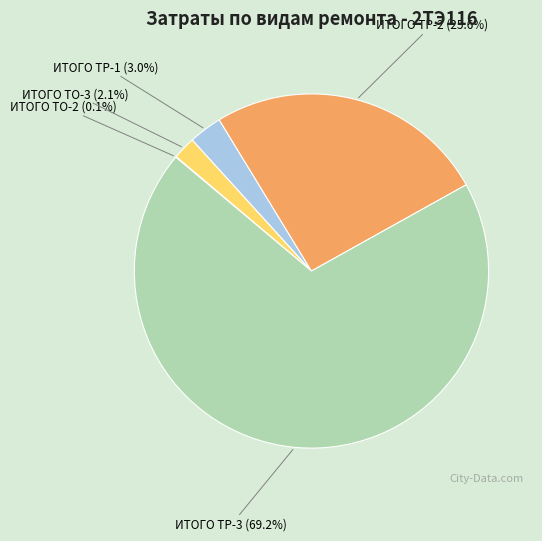

Do ИТОГО ТР-1 (3.0%) and ИТОГО ТО-3 (2.1%) together represent more than half of the pie?

No